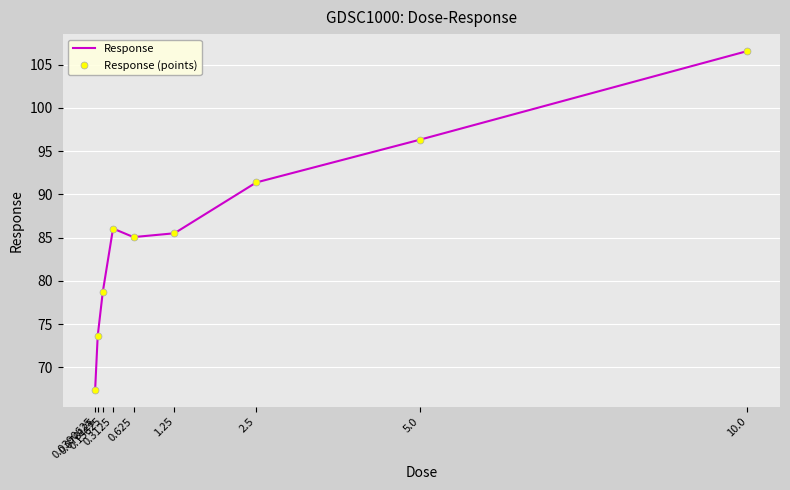

True or false: Response (points) has more than 2 interior local peaks.

False